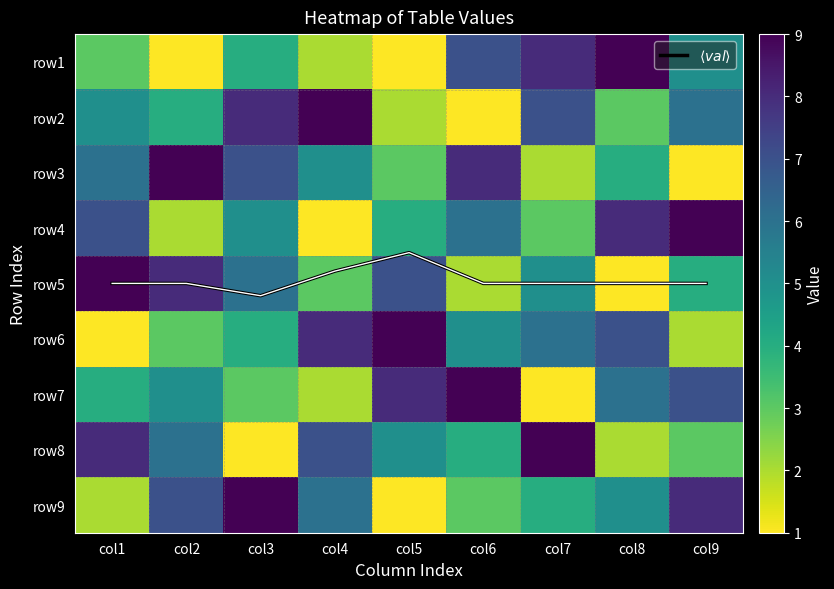

At col2, list the series in order from largest to smallest.

row3, row5, row9, row8, row7, $\langle val \rangle$, row2, row6, row4, row1